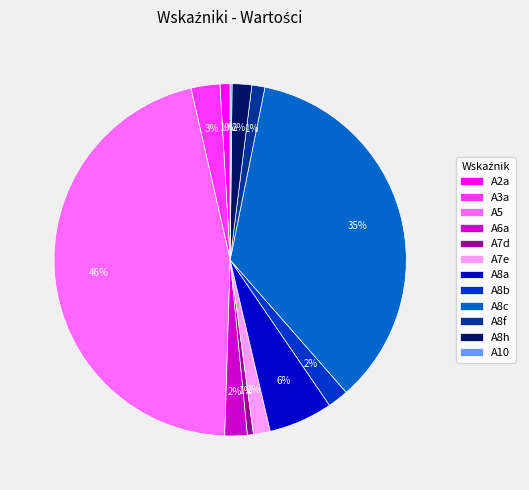

What percentage is the A6a slice, to the nearest percent?

2%